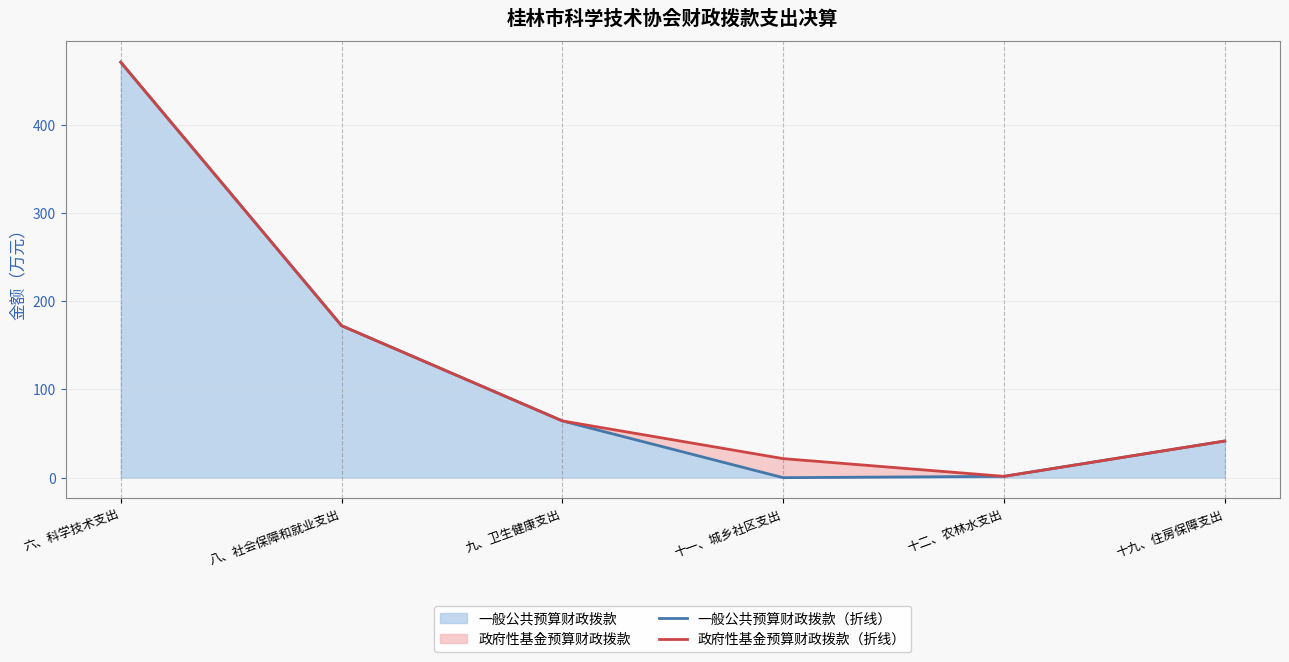

What value does the 一般公共预算财政拨款（折线） series have at 六、科学技术支出?

470.9